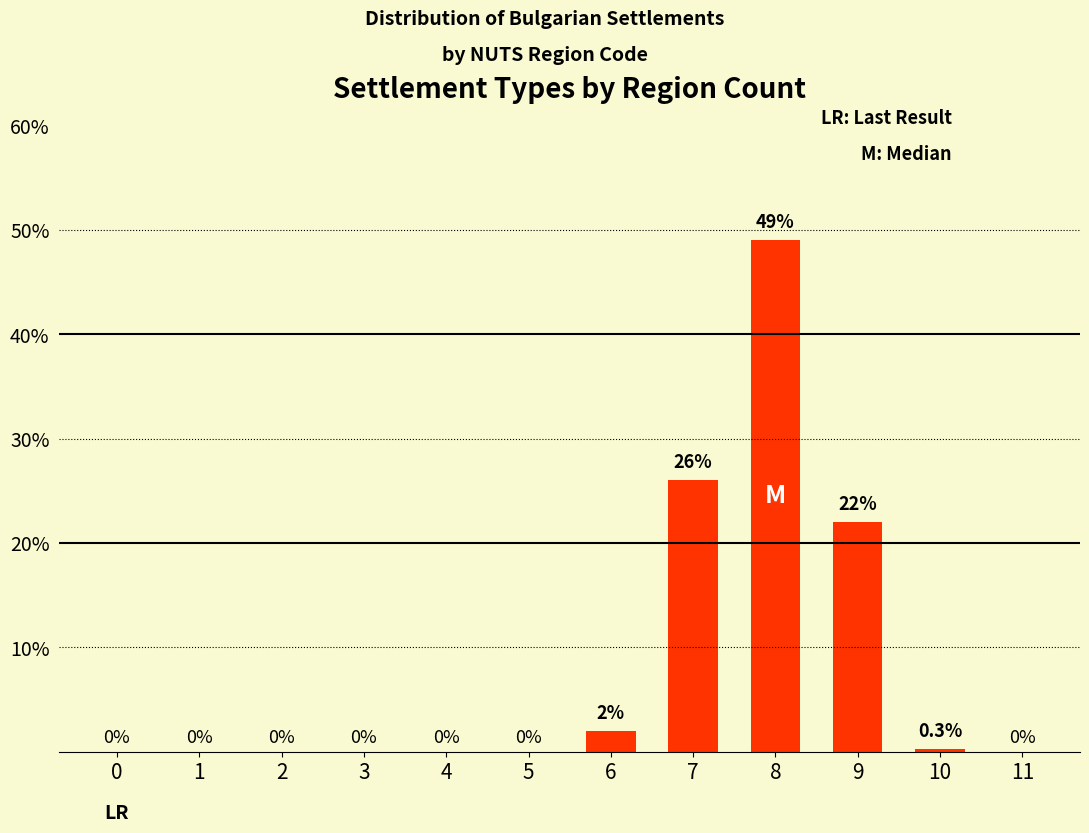

How many data points are above 0?

5